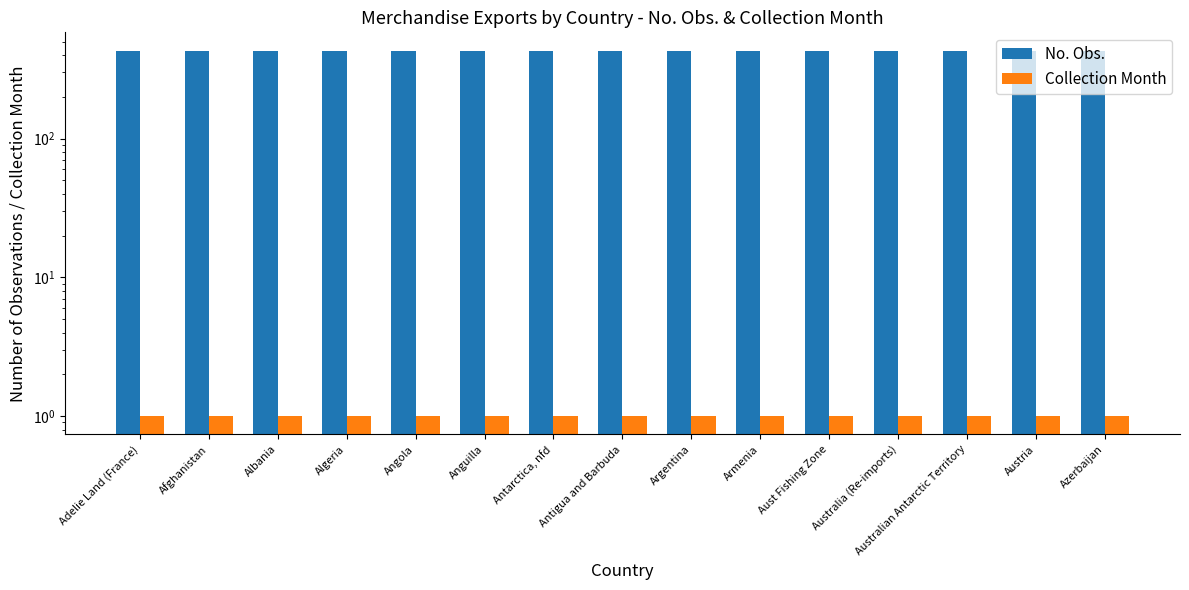

Which series has the largest total across all categories?

No. Obs.